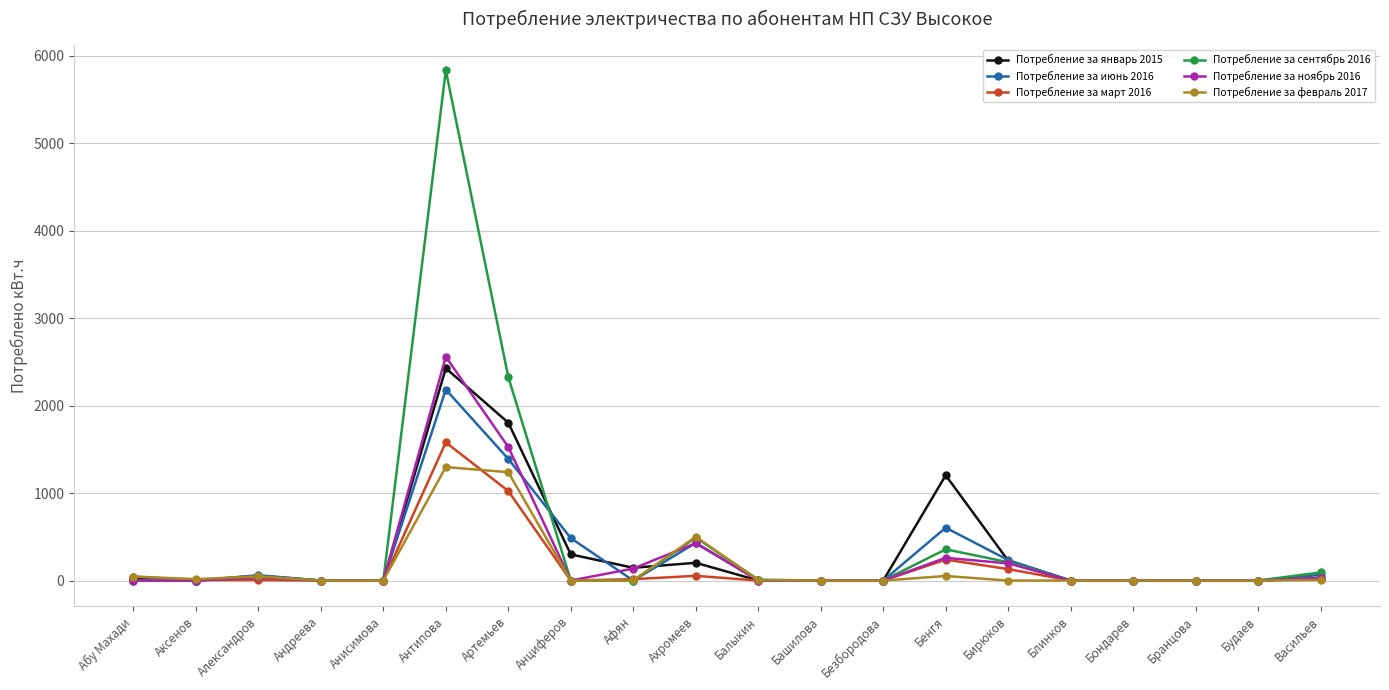

Does the chart have visible grid lines?

Yes